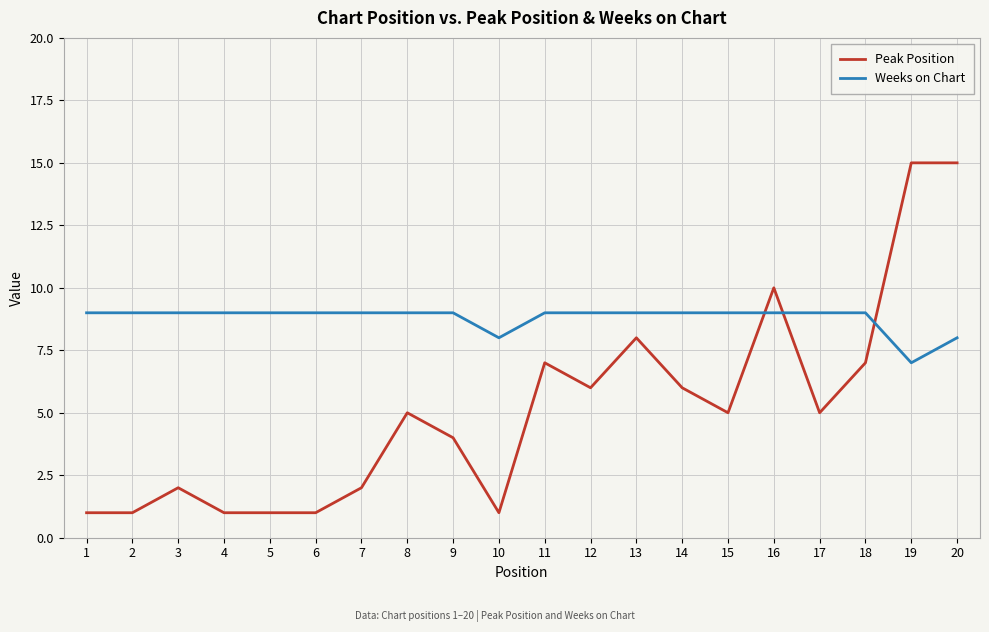

Rank the series at 4 from highest to lowest value.

Weeks on Chart, Peak Position